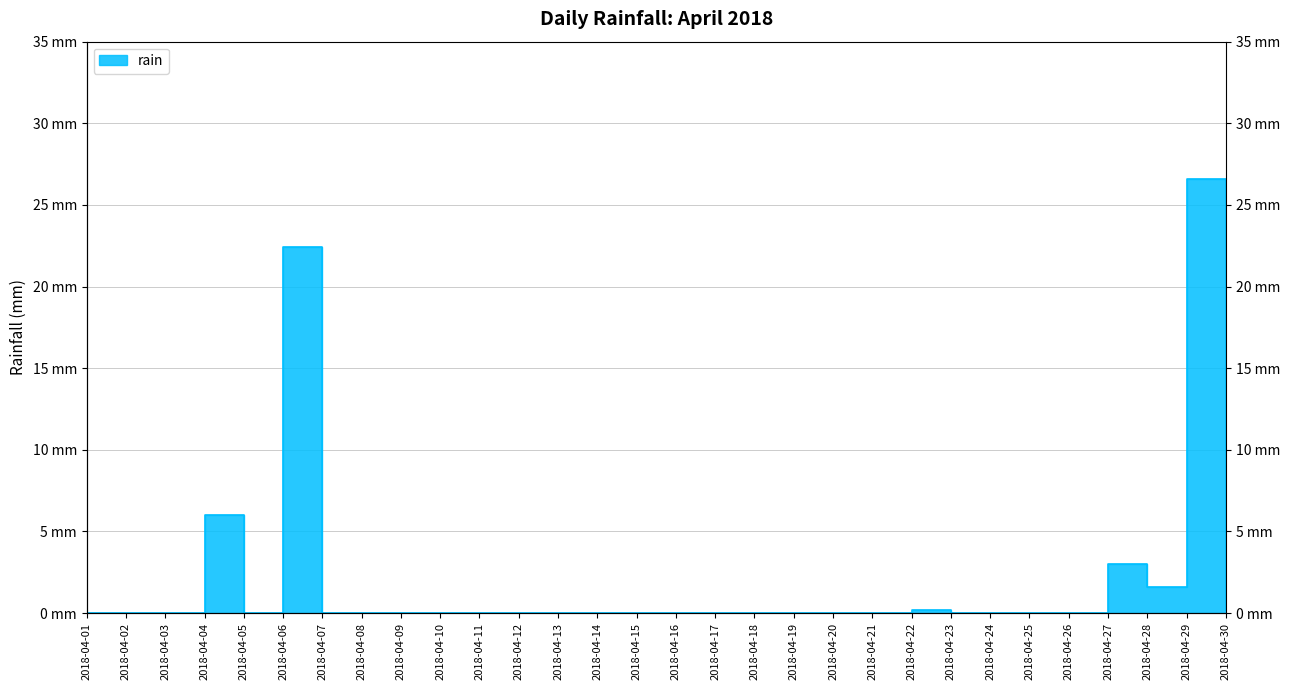

How many values exceed 0?

7